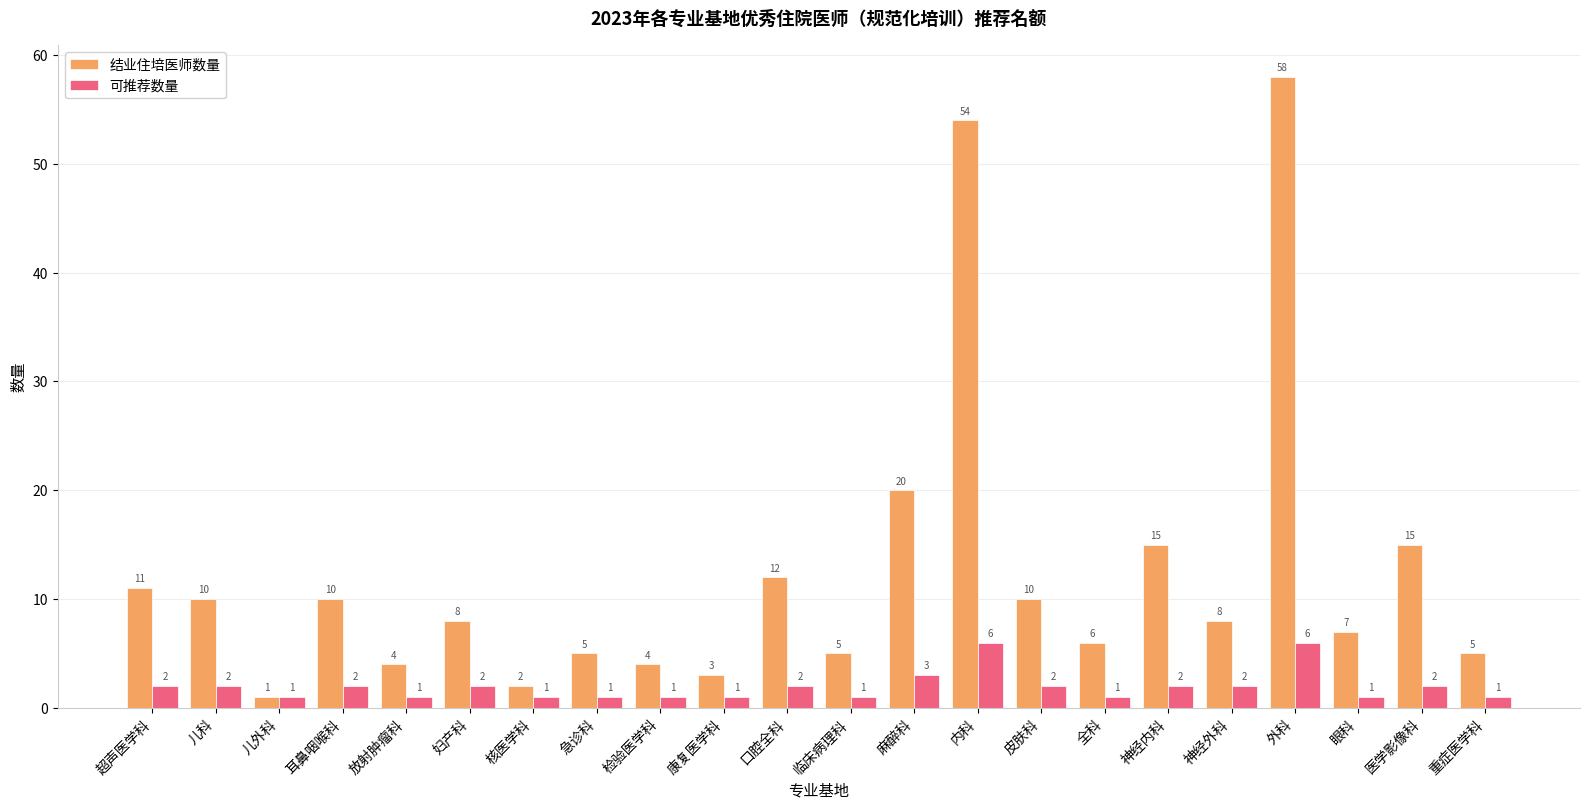

At how many categories does at least one series exceed 17?

3